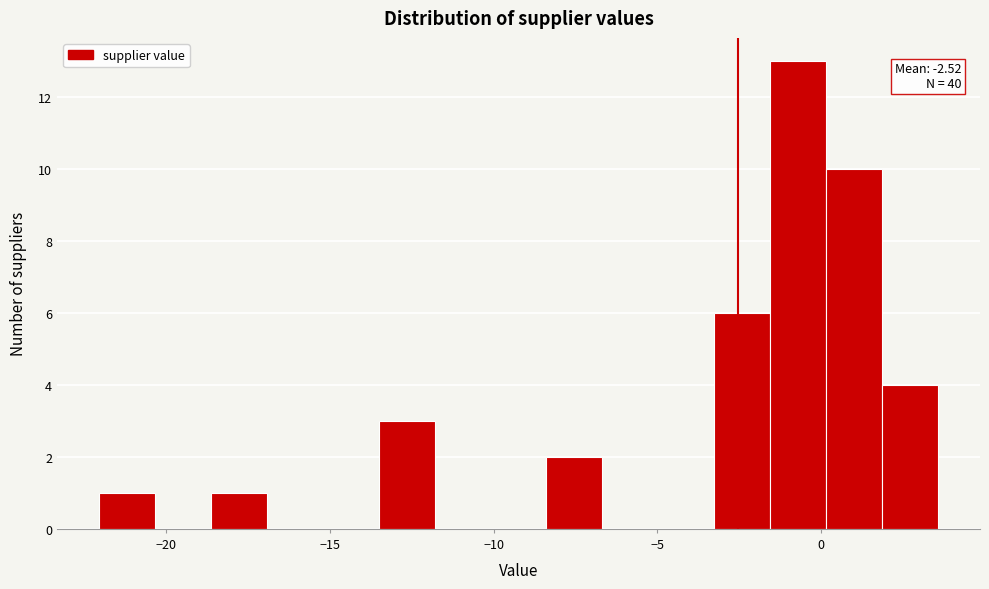

Around what value on the x-axis is the tallest bar? Give the approximate position of its centre, as read against the axis.

-0.5